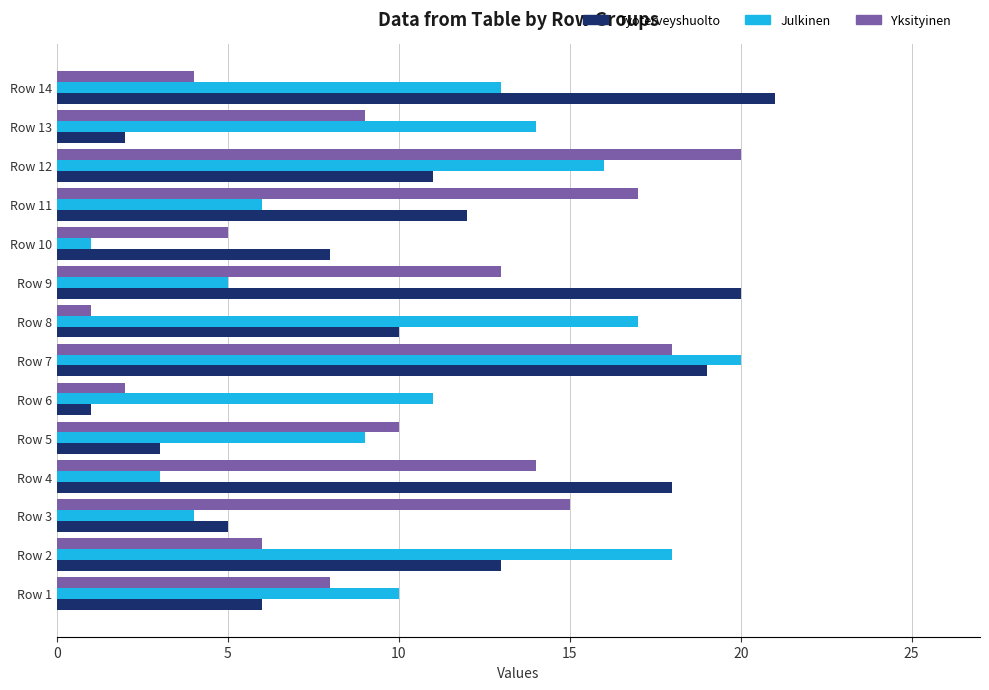

Which series changed the most between Row 2 and Row 6?

Tyoterveyshuolto